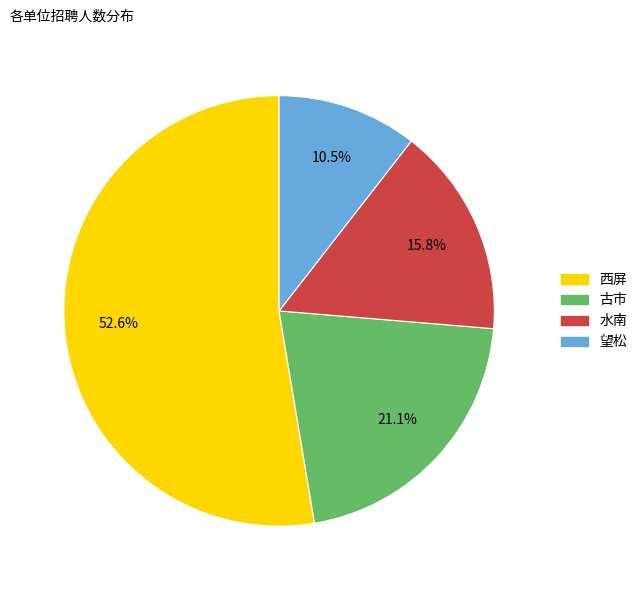

Between 古市 and 水南, which is larger?

古市